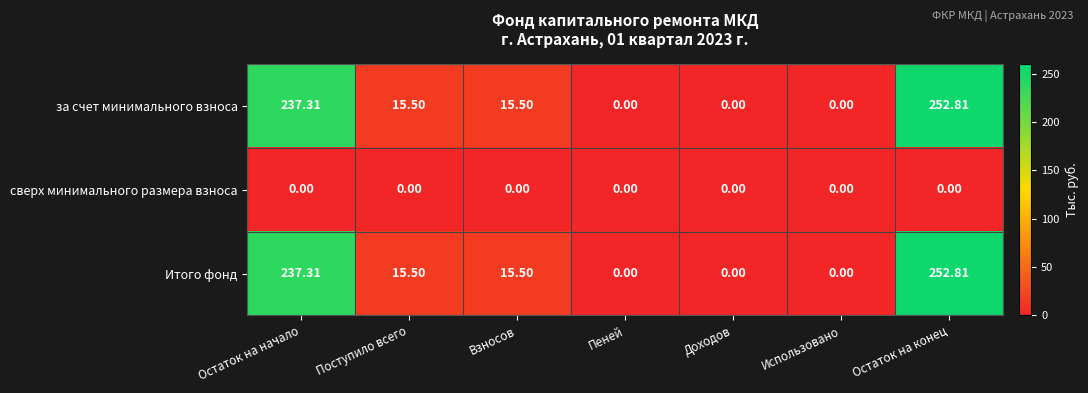

At which category is the sum across all series the highest?

Остаток на конец